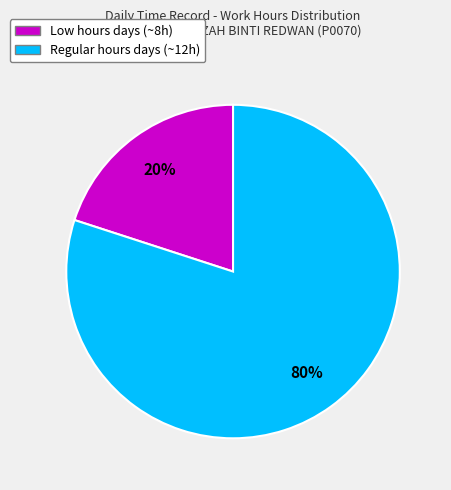

The Low hours days (~8h) slice represents 20% of the pie. True or false?

True